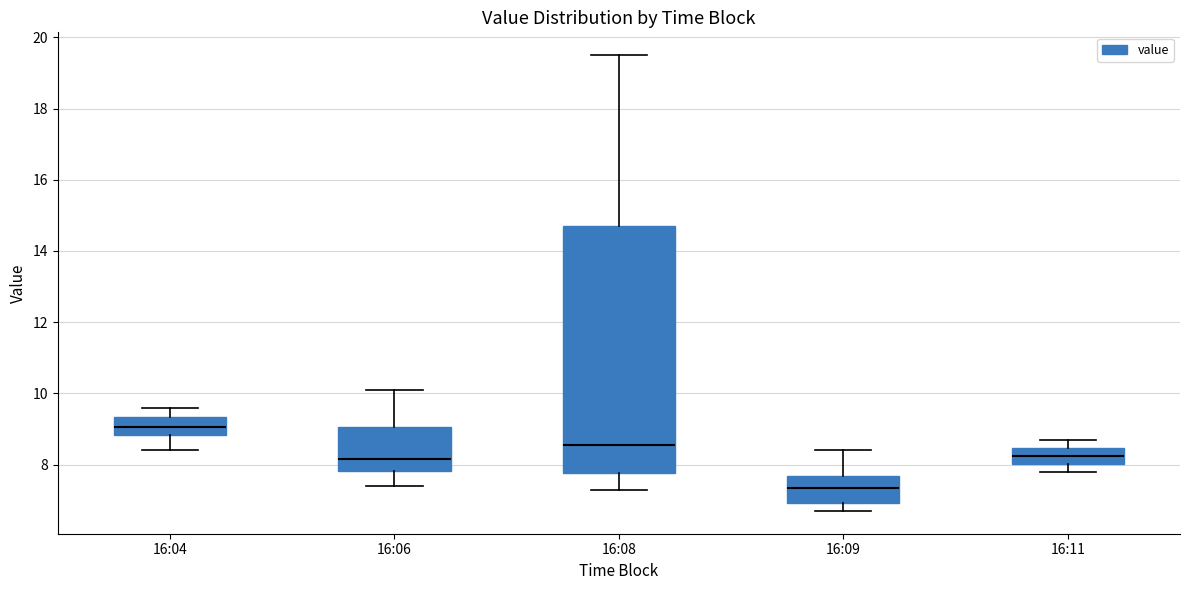

Comparing the boxes themselves (not the whiskers), which one is the tallest?

16:08